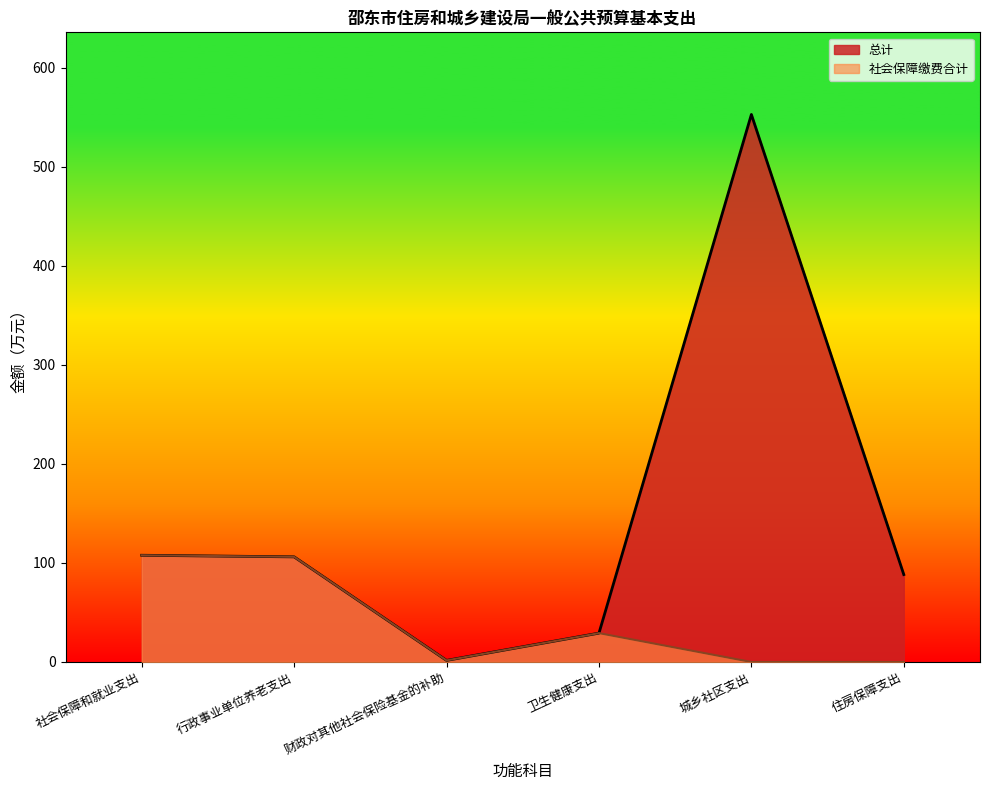

Which has a higher value, 住房保障支出 or 财政对其他社会保险基金的补助?

住房保障支出